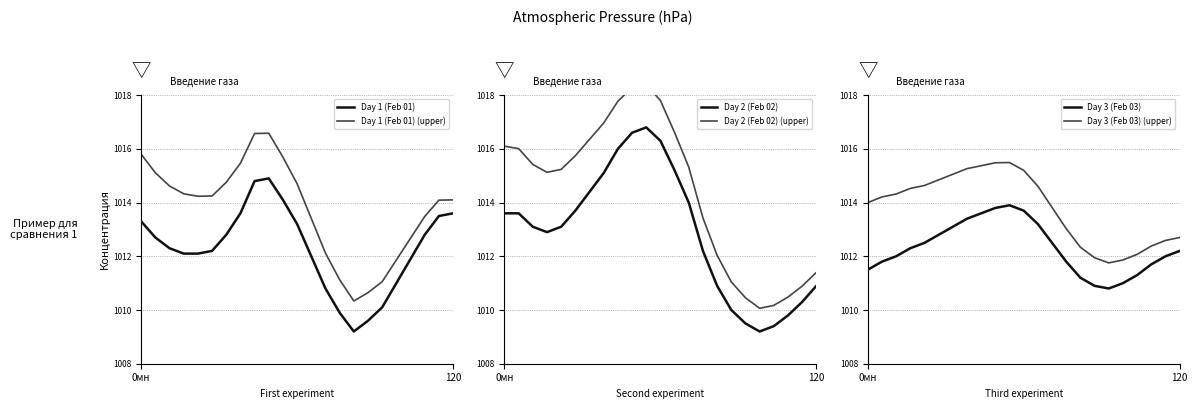

Which series has the widest spread of values?

Day 2 (Feb 02) (upper)